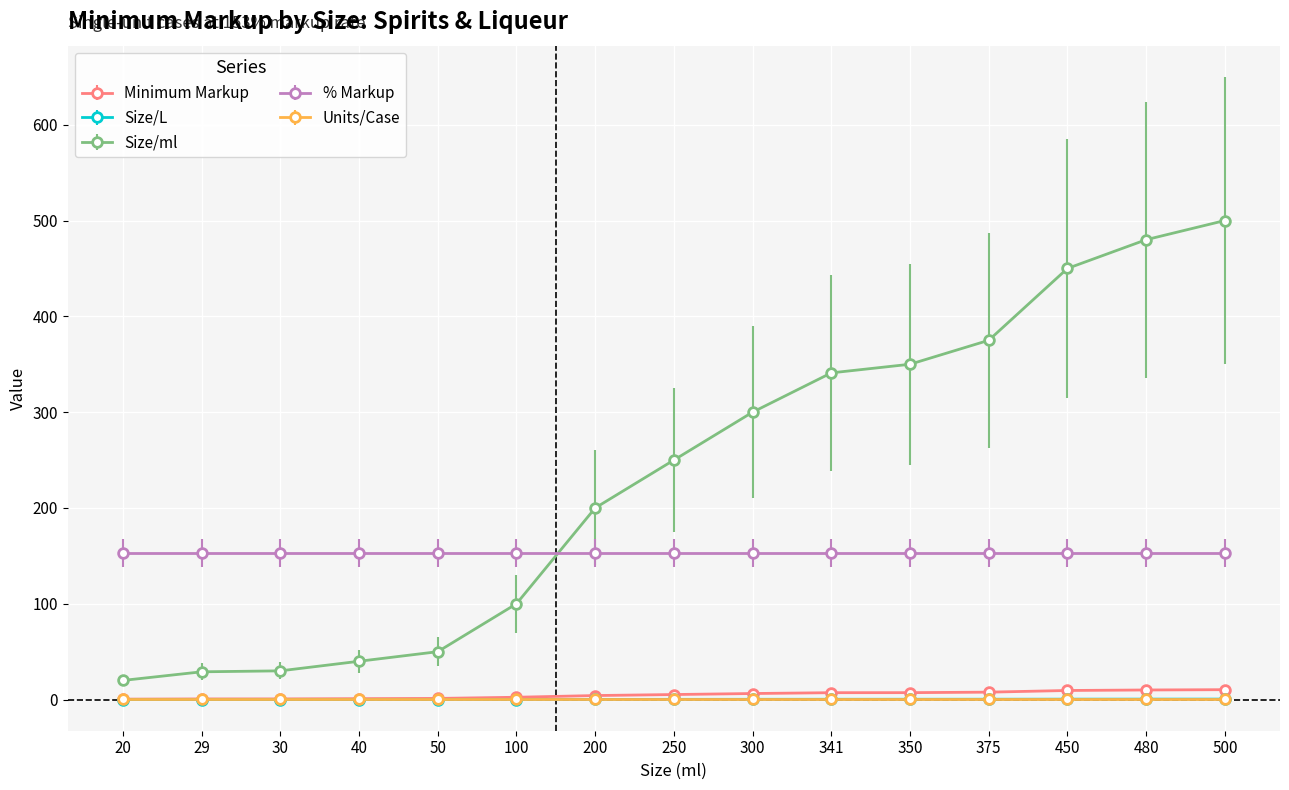

Is it true that Size/L equals 0.1 at 50?

True